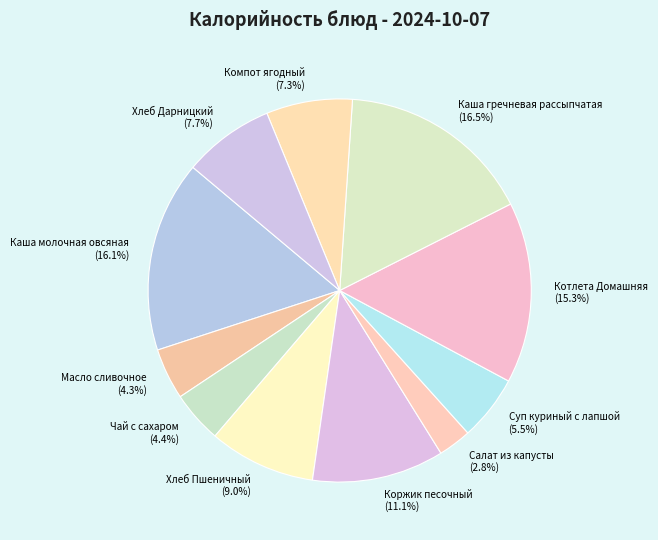

To the nearest percent, what is the combined percentage of Салат из капусты and Чай с сахаром?

7%